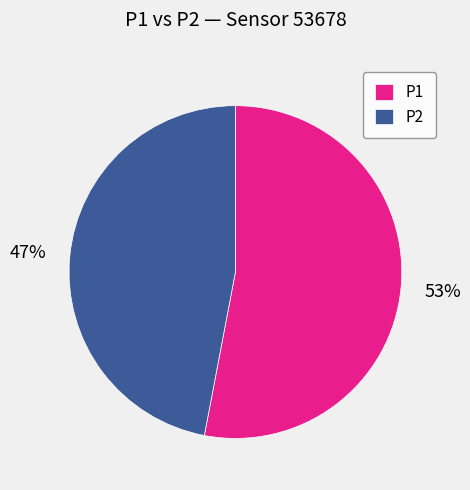

What percentage is the P2 slice, to the nearest percent?

47%